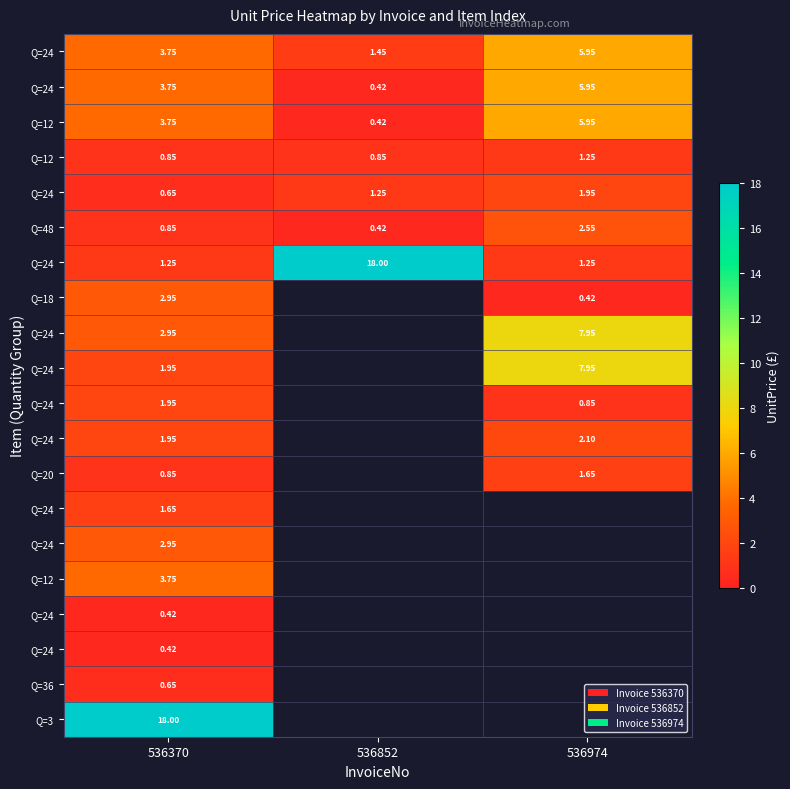

Which has a higher value, 536370 or 536974?

536974